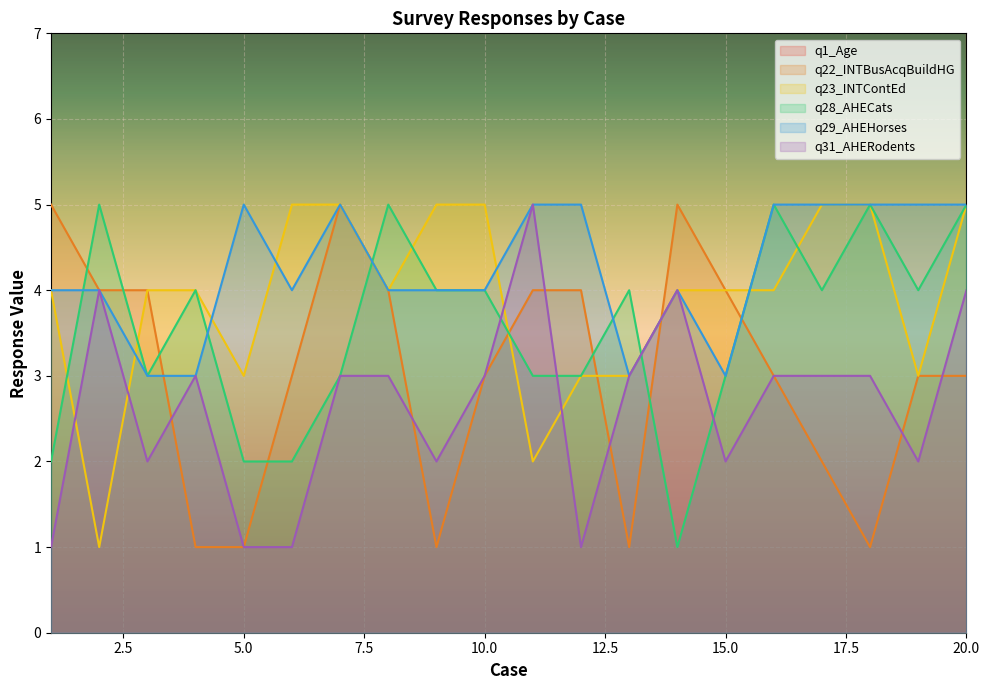

Which series has the largest total across all categories?

q1_Age